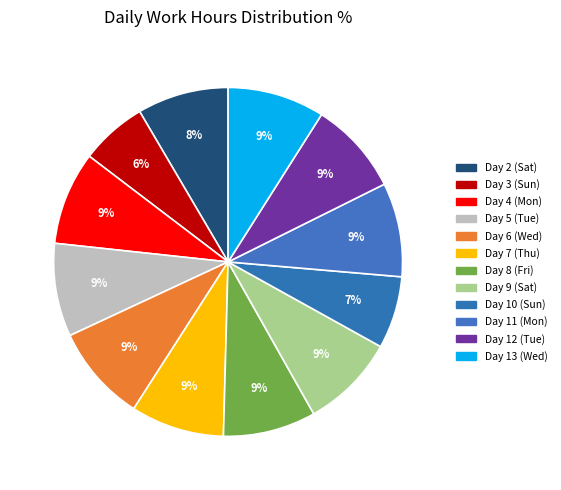

Count the number of slices in the pie.

12